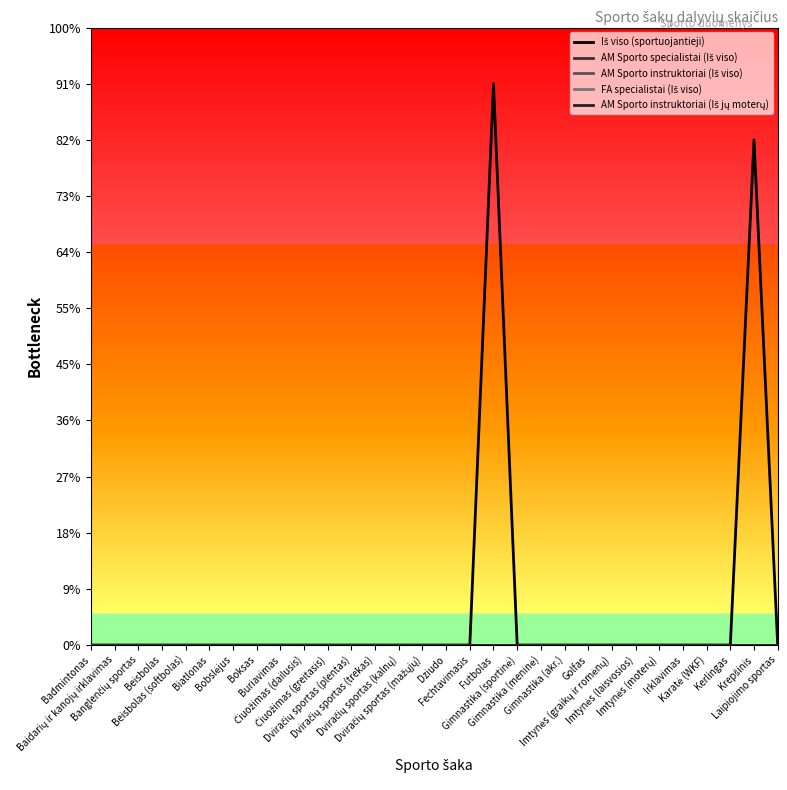

Does the chart have visible grid lines?

No